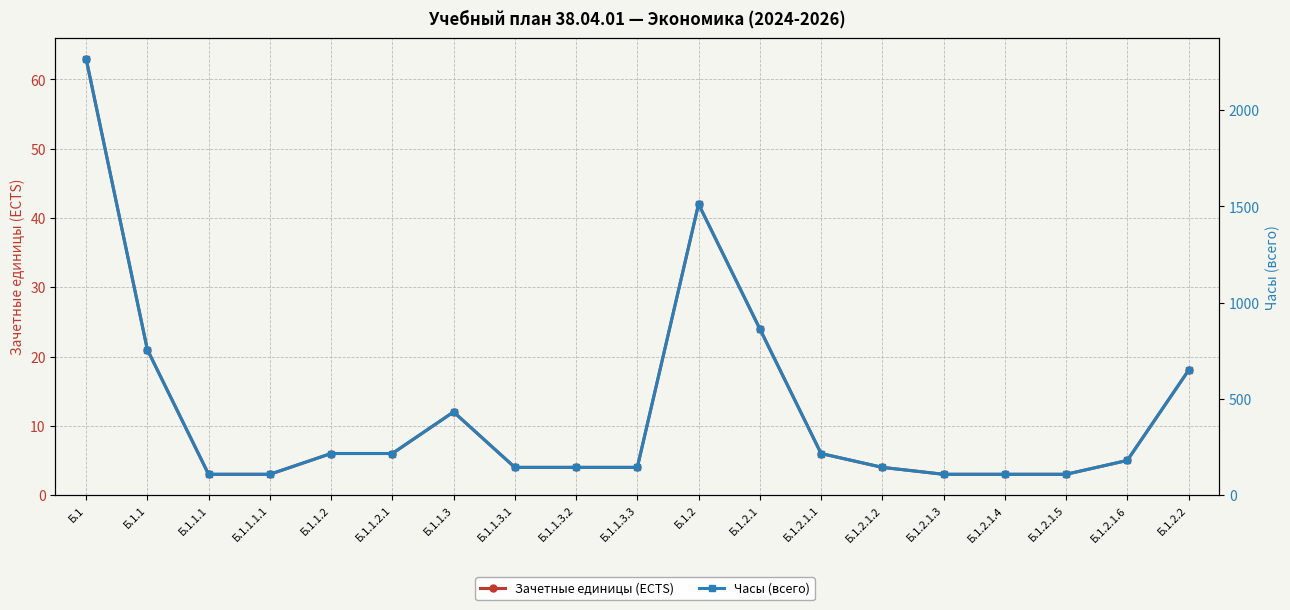

Between Б.1.1.1.1 and Б.1.1.2.1, which series saw the biggest shift?

Часы (всего)